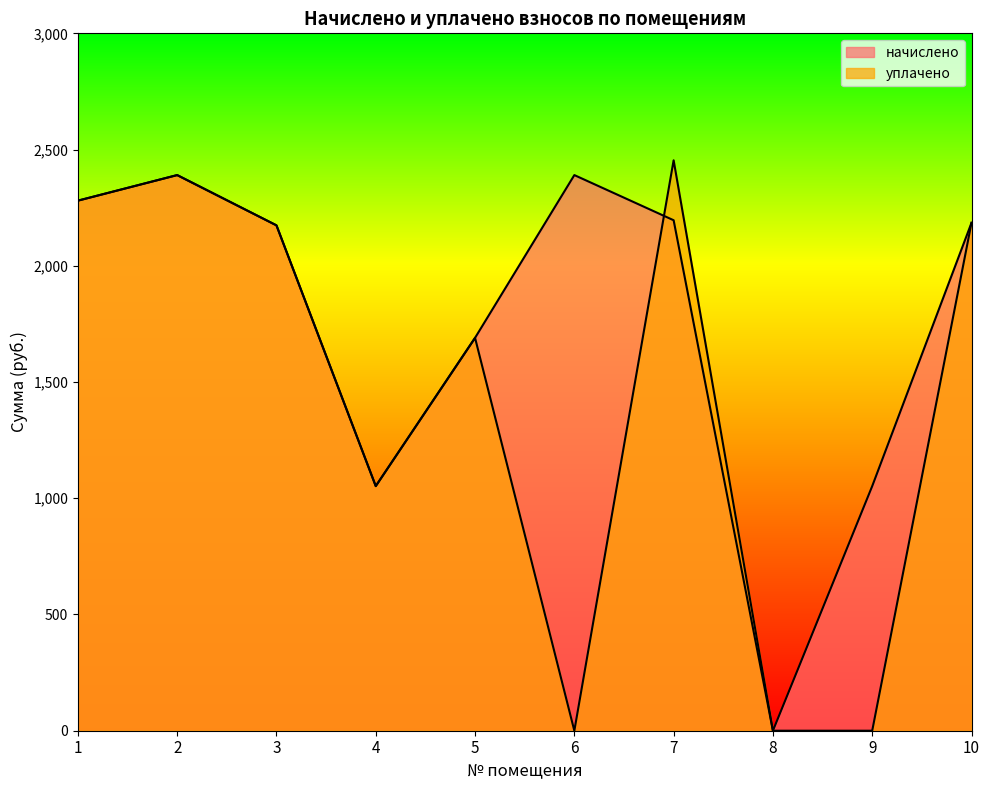

Where is the first local maximum for начислено?

2